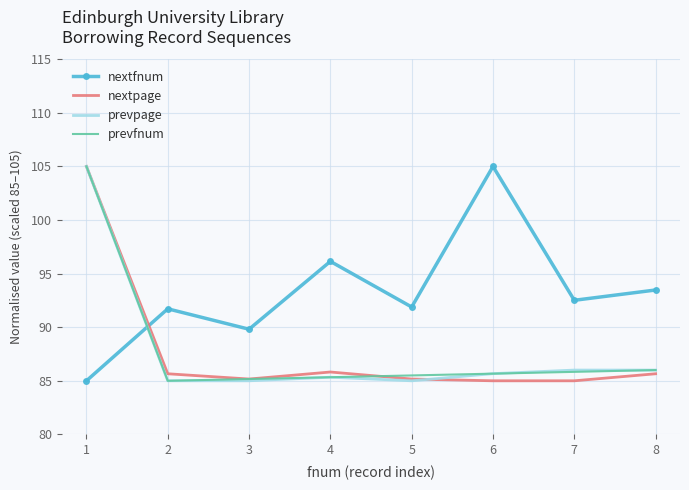

What is the spread (max minus min) of values at 1?

20.0